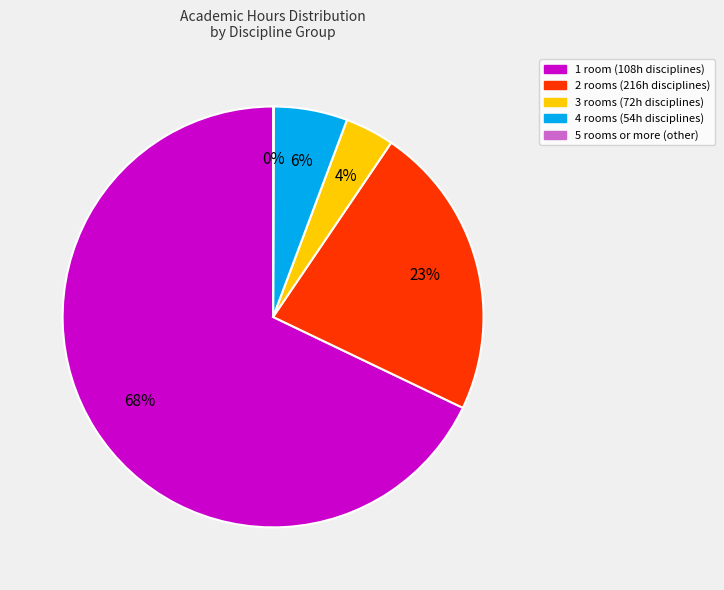

Is there any slice that represents more than half of the pie?

Yes